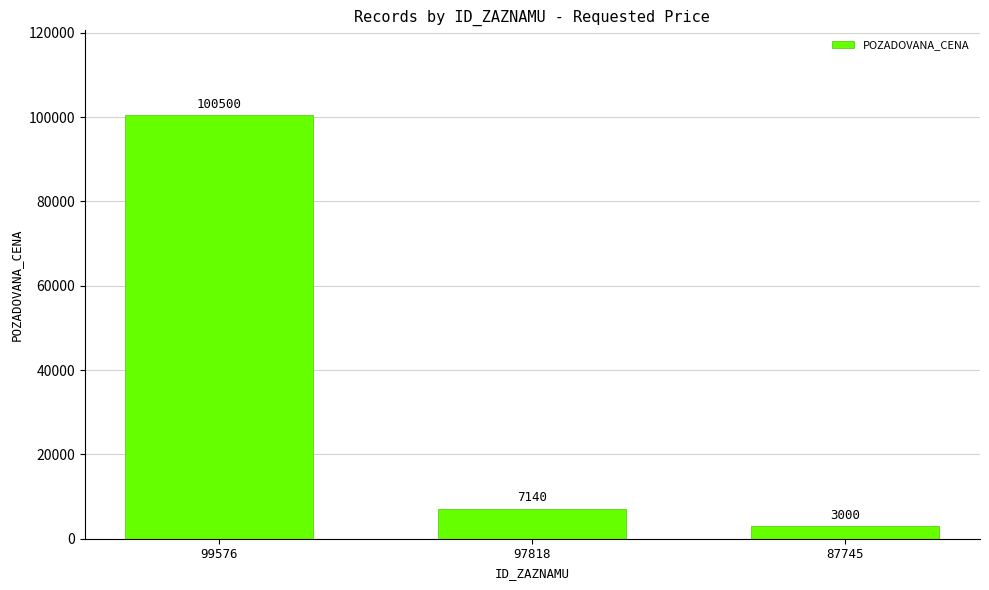

What is the difference between the values at 99576 and 87745?

97500